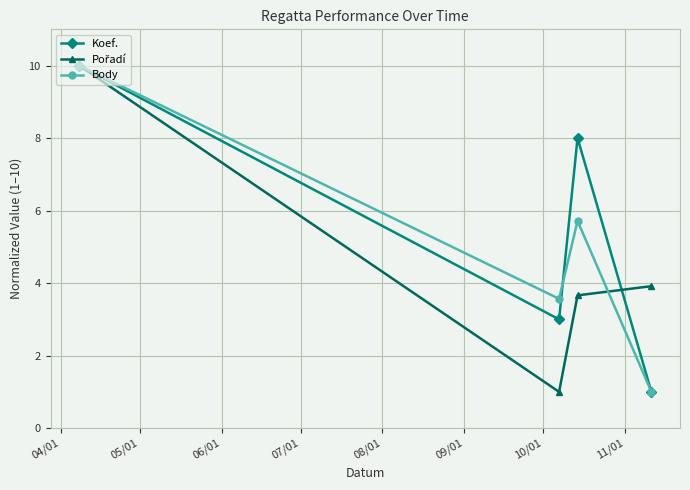

Which series has the largest total across all categories?

Koef.